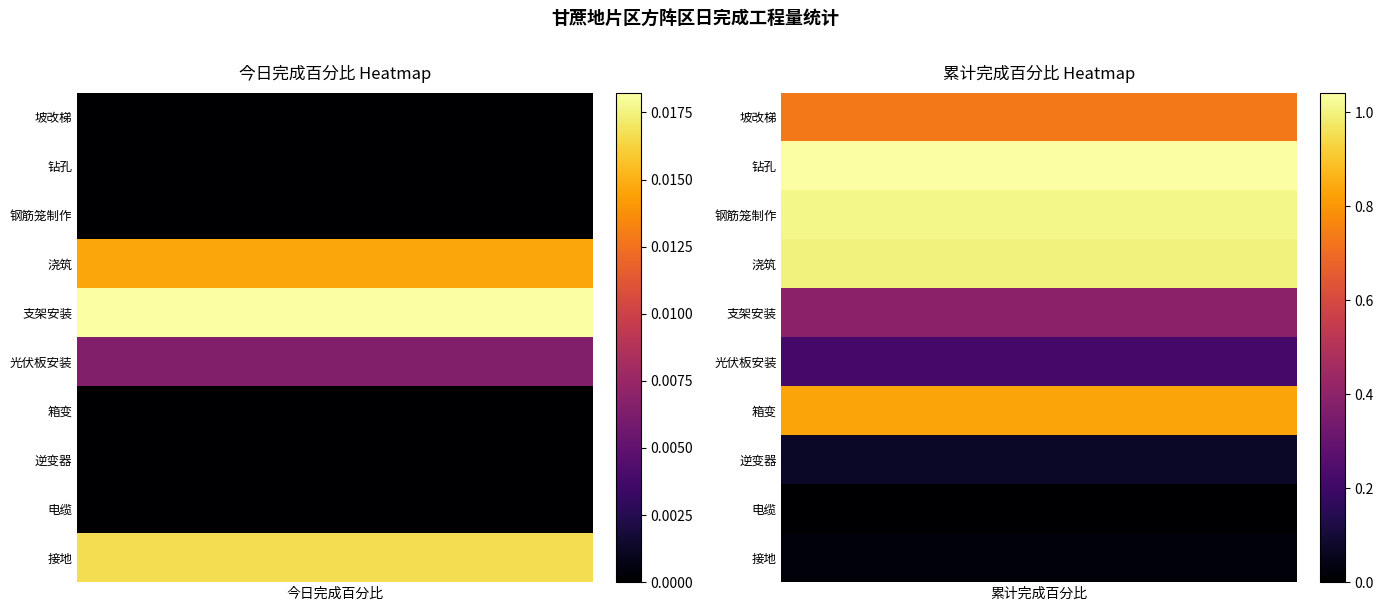

Between 2 and 3, which is larger?

3